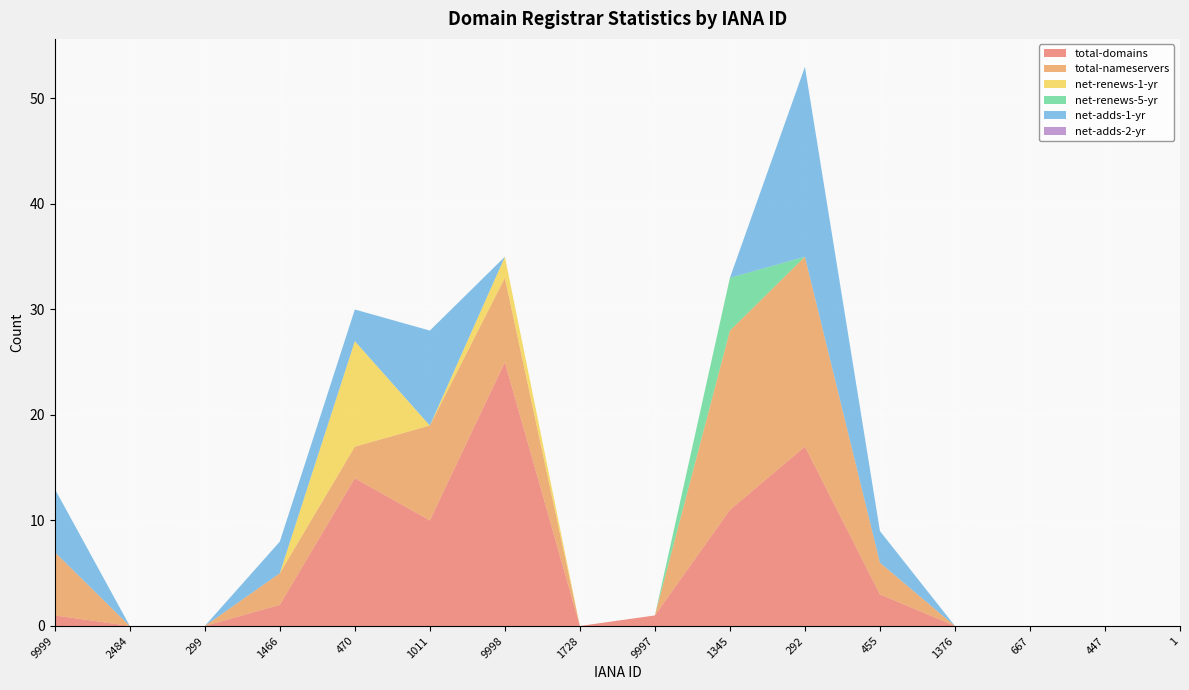

Reading left to right, extract all data points from this chart.

total-domains: 1	0	0	2	14	10	25	0	1	11	17	3	0	0	0	0
total-nameservers: 6	0	0	3	3	9	8	0	0	17	18	3	0	0	0	0
net-renews-1-yr: 0	0	0	0	10	0	2	0	0	0	0	0	0	0	0	0
net-renews-5-yr: 0	0	0	0	0	0	0	0	0	5	0	0	0	0	0	0
net-adds-1-yr: 6	0	0	3	3	9	0	0	0	0	18	3	0	0	0	0
net-adds-2-yr: 0	0	0	0	0	0	0	0	0	0	0	0	0	0	0	0